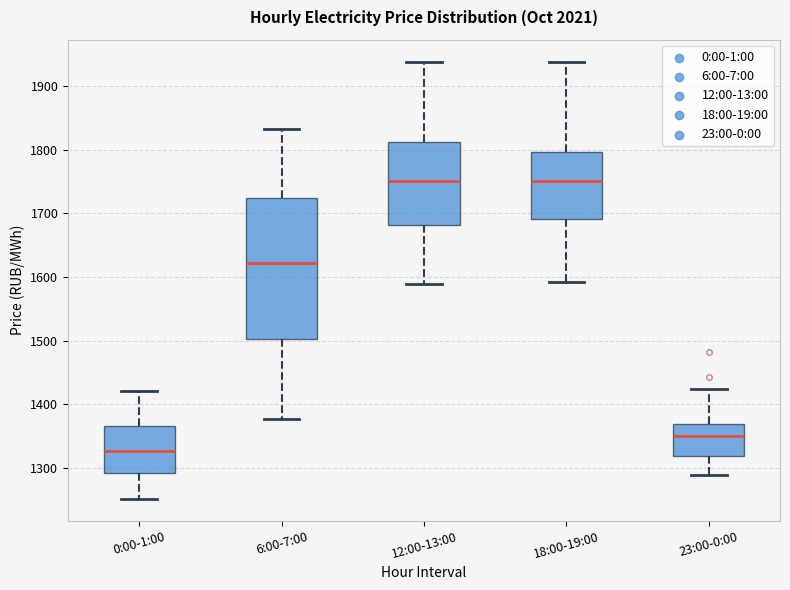

Which box has the lowest median line?

0:00-1:00